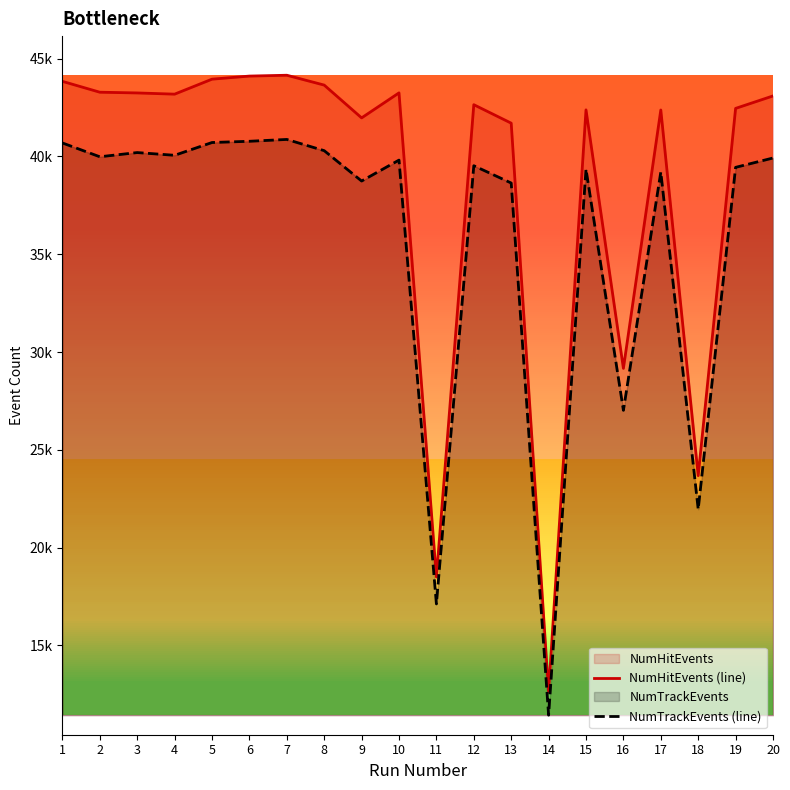

Rank the series by their average value, from lowest to highest.

NumTrackEvents (line), NumHitEvents (line)